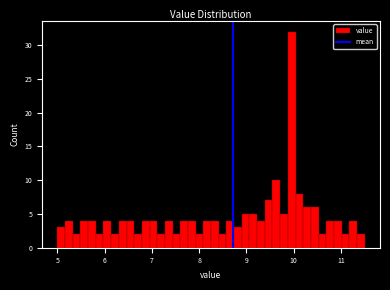

Read against the x-axis, roughly where is the centre of the tallest bar?

10.0